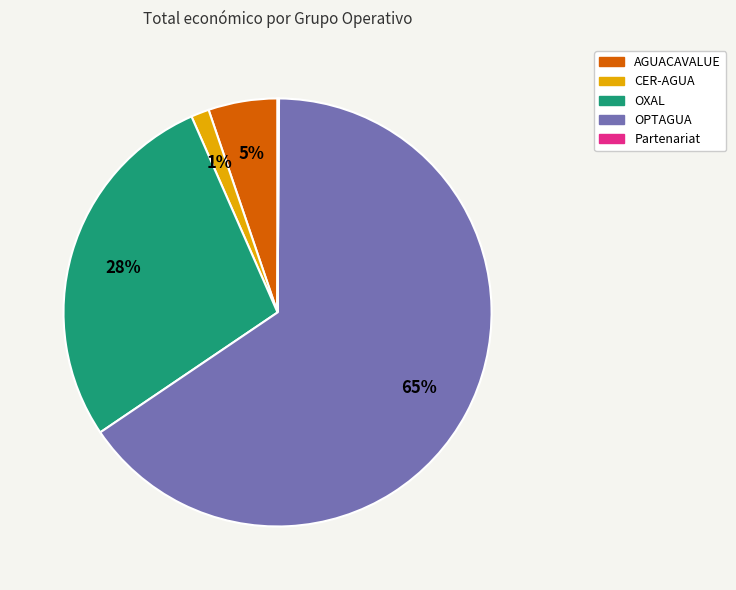

The AGUACAVALUE slice represents 1% of the pie. True or false?

False